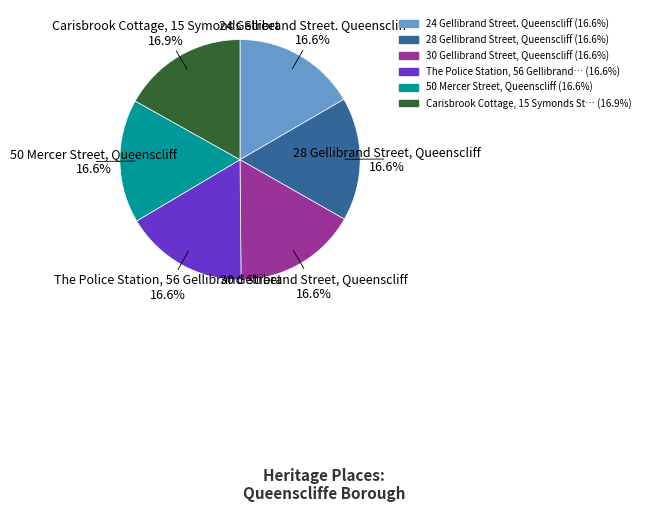

Does any single category account for the majority?

No